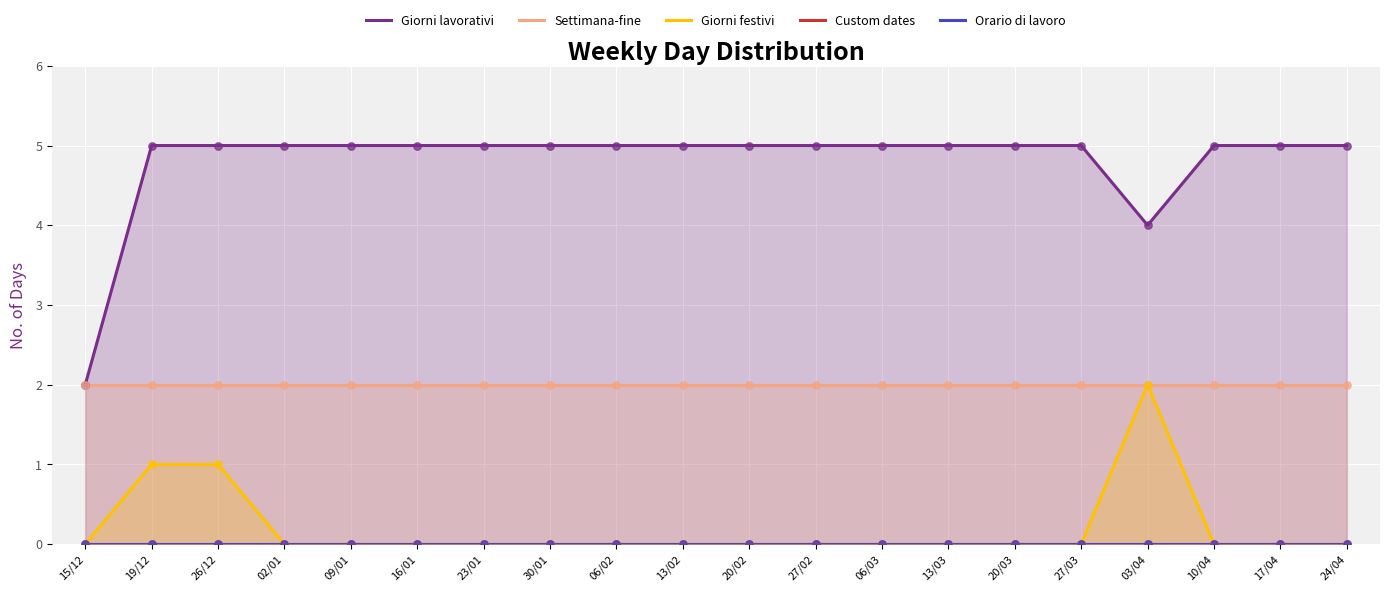

Which series has the largest total across all categories?

Giorni lavorativi